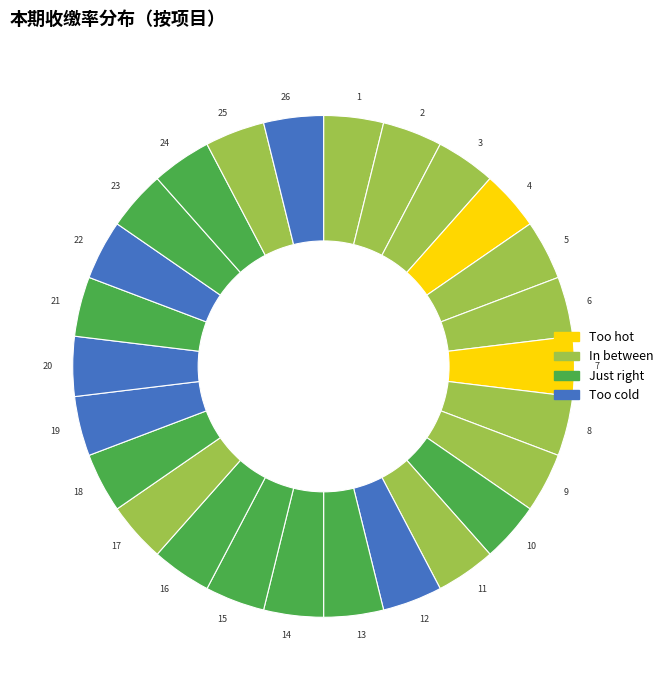

Does 5 represent more than half of the total?

No